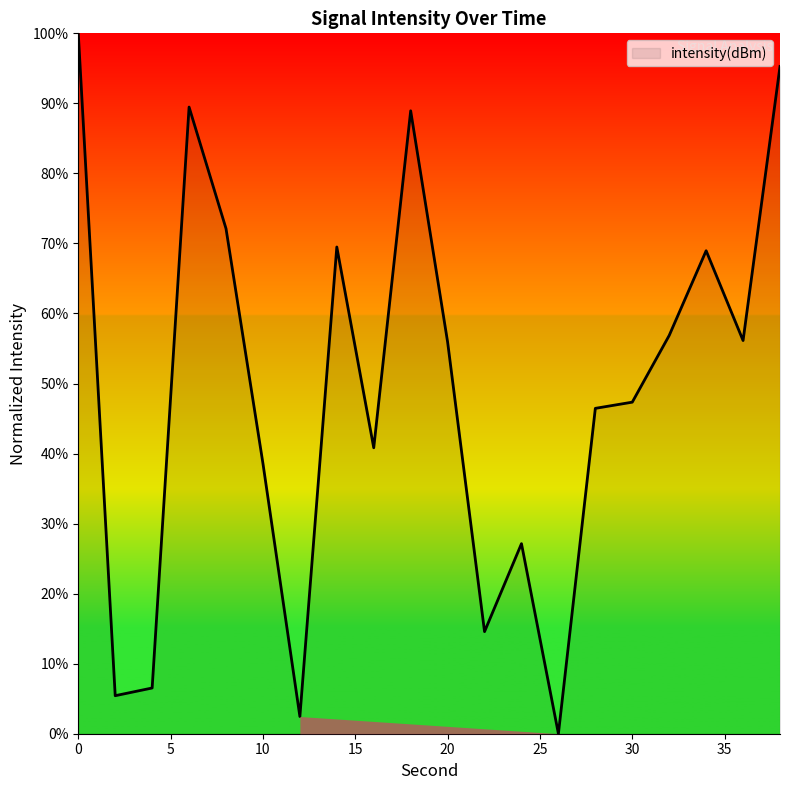

What is the difference between the maximum and minimum values?

100.0